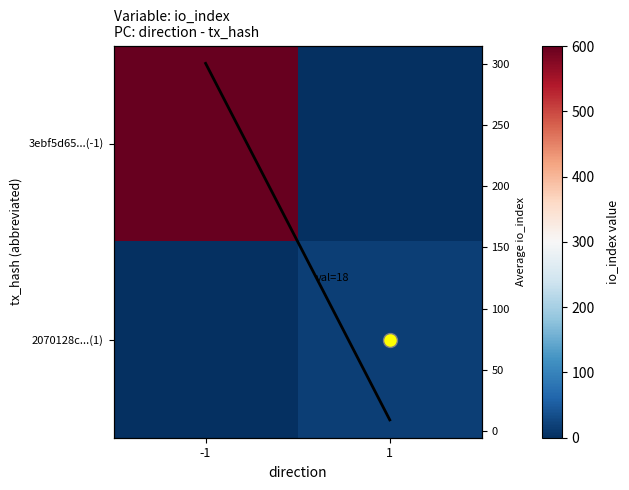

The value of 3ebf5d65...(-1) at -1 is 601.0. True or false?

True